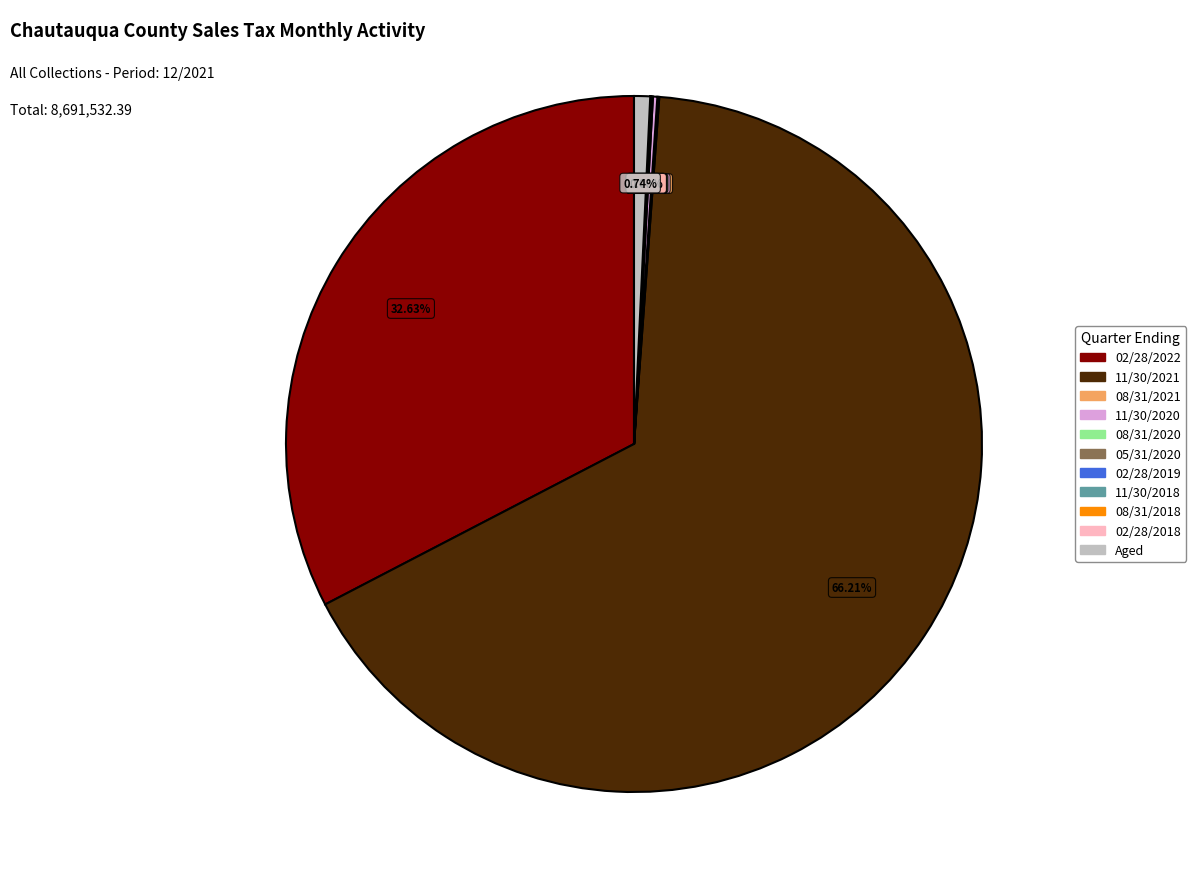

What percentage is the Aged slice, to the nearest percent?

1%